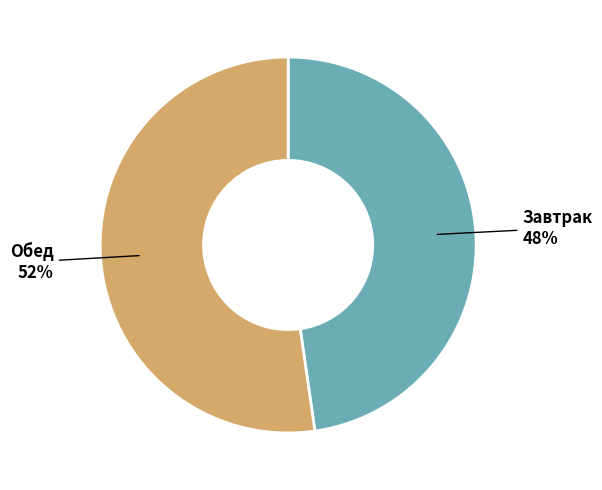

How many slices are in this pie chart?

2